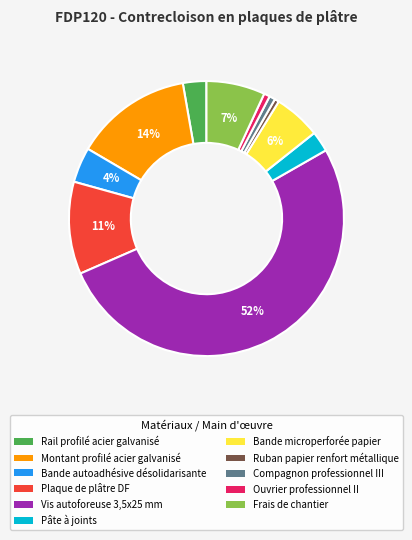

Is Rail profilé acier galvanisé the majority of the pie?

No